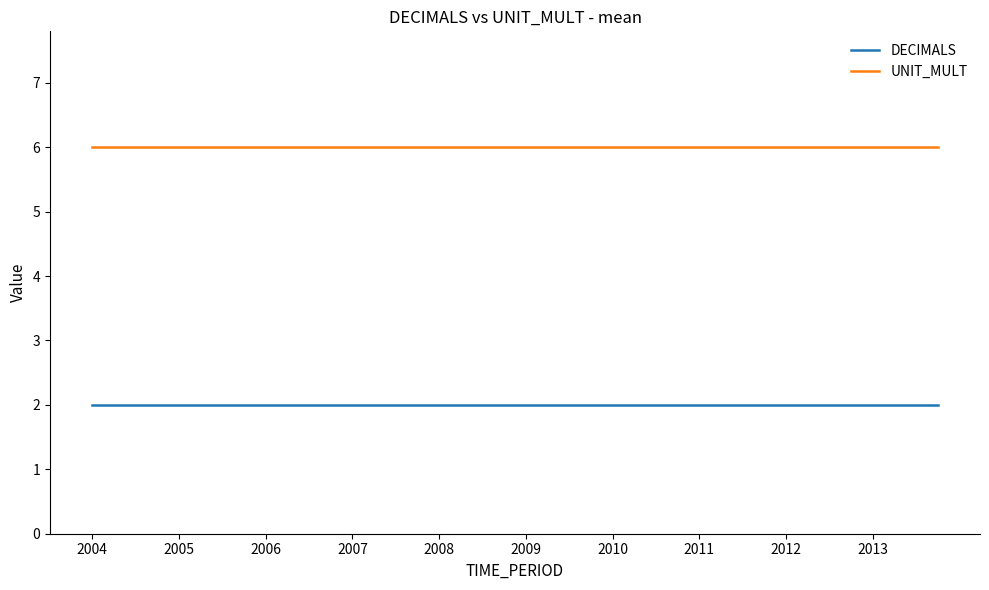

Reading right to left, transcribe all the data shown in this chart.

DECIMALS: 2	2	2	2	2	2	2	2	2	2	2	2	2	2	2	2	2	2	2	2	2	2	2	2	2	2	2	2	2	2	2	2	2	2	2	2	2	2	2	2
UNIT_MULT: 6	6	6	6	6	6	6	6	6	6	6	6	6	6	6	6	6	6	6	6	6	6	6	6	6	6	6	6	6	6	6	6	6	6	6	6	6	6	6	6